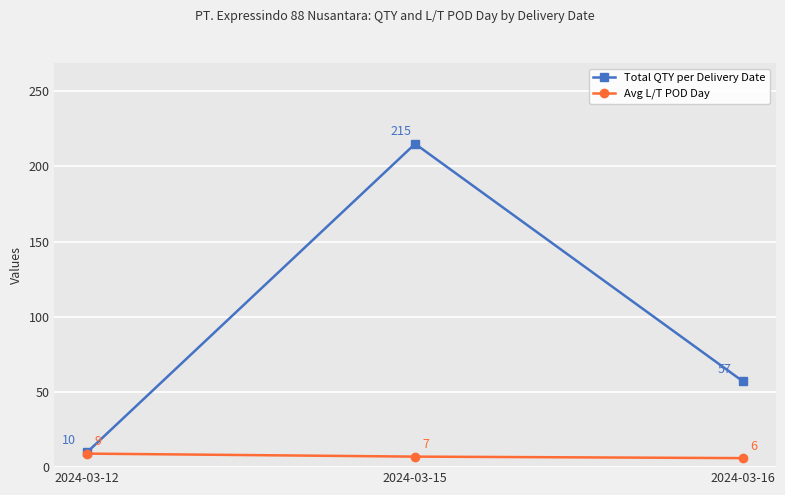

Reading left to right, list all the values displayed in this chart.

Total QTY per Delivery Date: 10	215	57
Avg L/T POD Day: 9	7	6